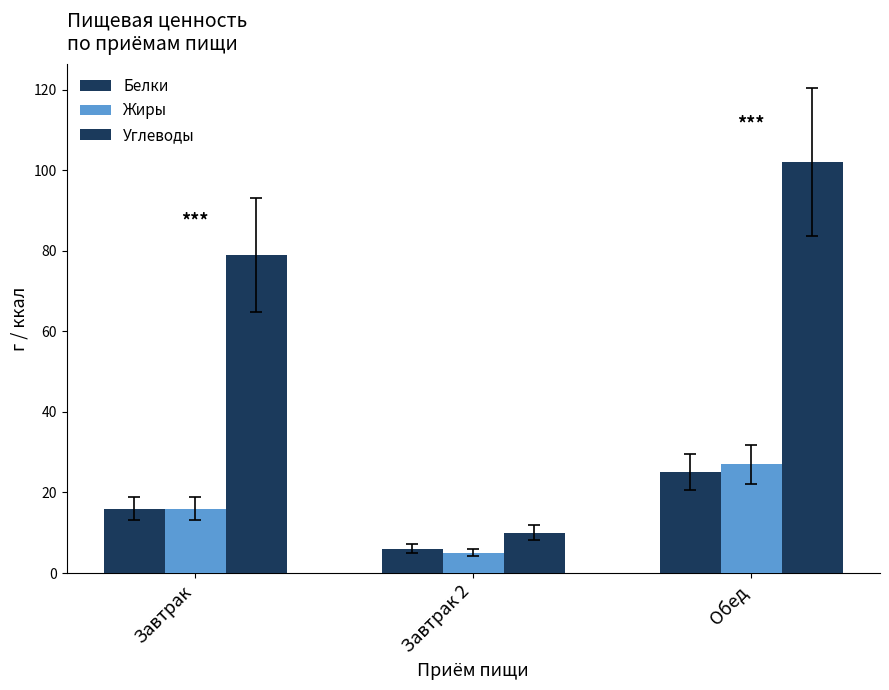

Rank the categories by Белки value from highest to lowest.

Обед, Завтрак, Завтрак 2